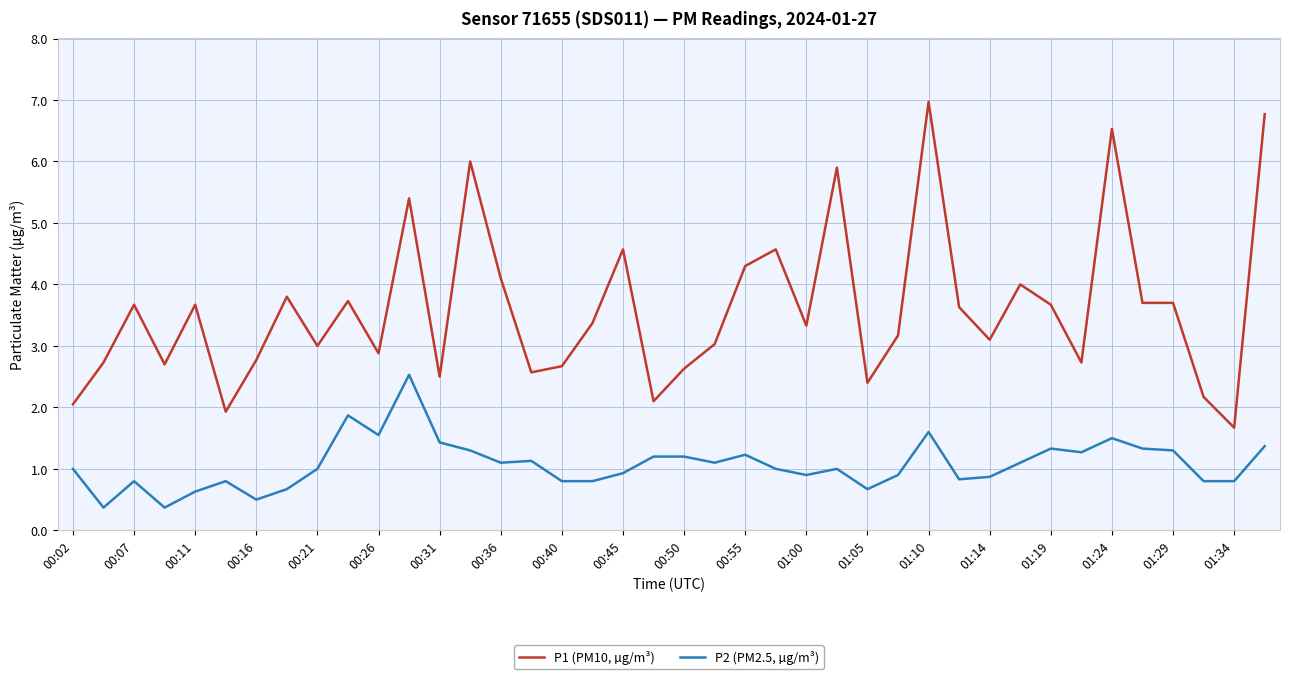

Which series has the largest total across all categories?

P1 (PM10, µg/m³)